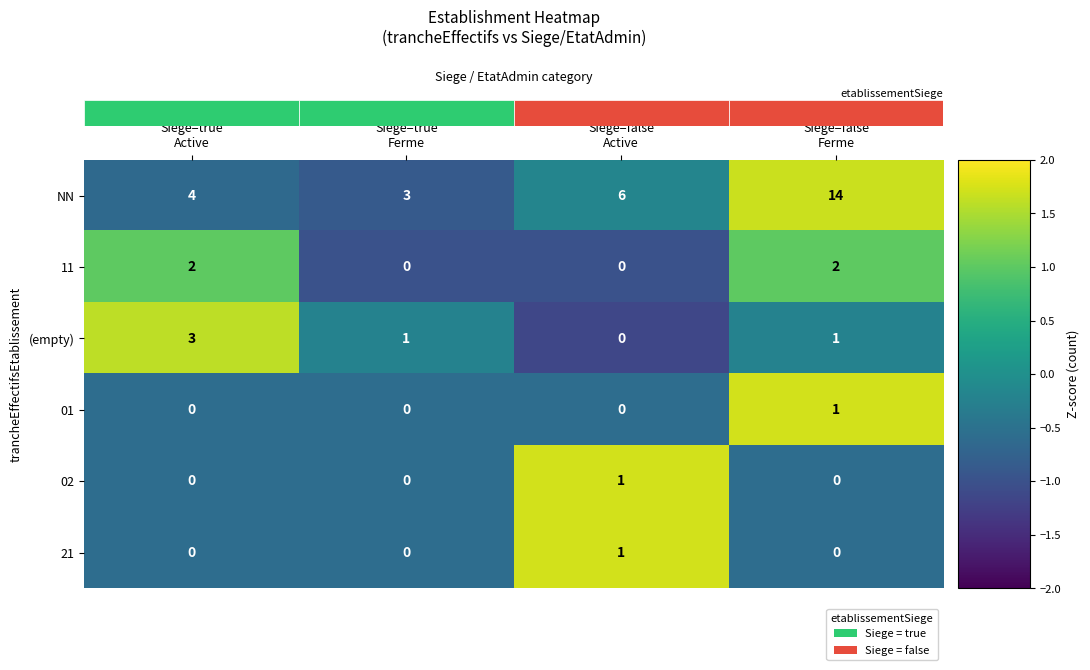

What is the greatest value displayed?

14